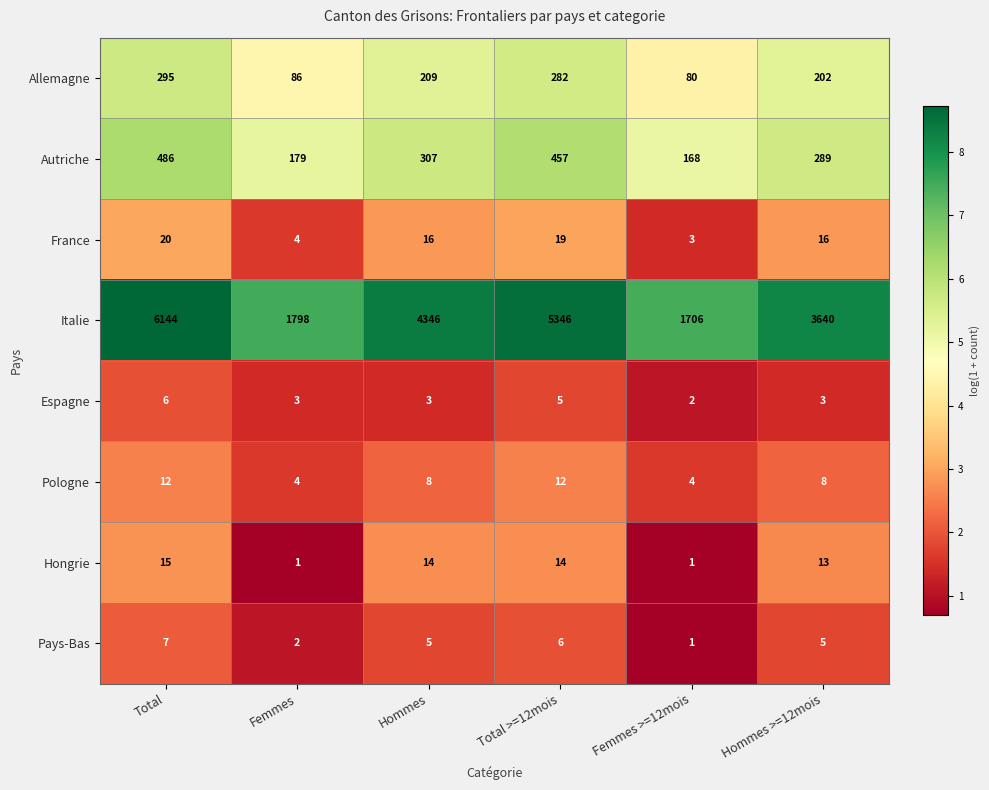

Between Hommes and Hommes >=12mois, which series saw the biggest shift?

Italie